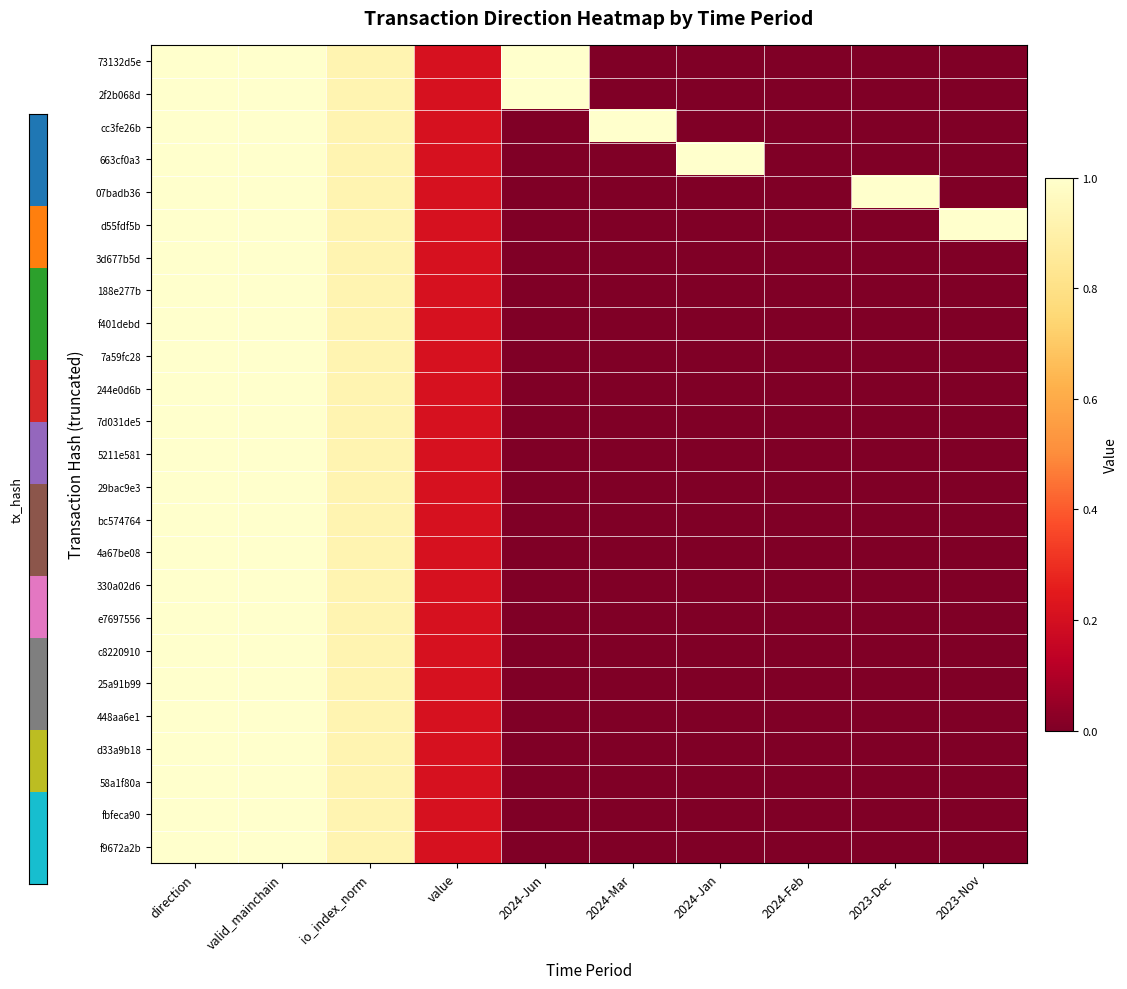

At which category does the chart reach its peak across all series?

direction